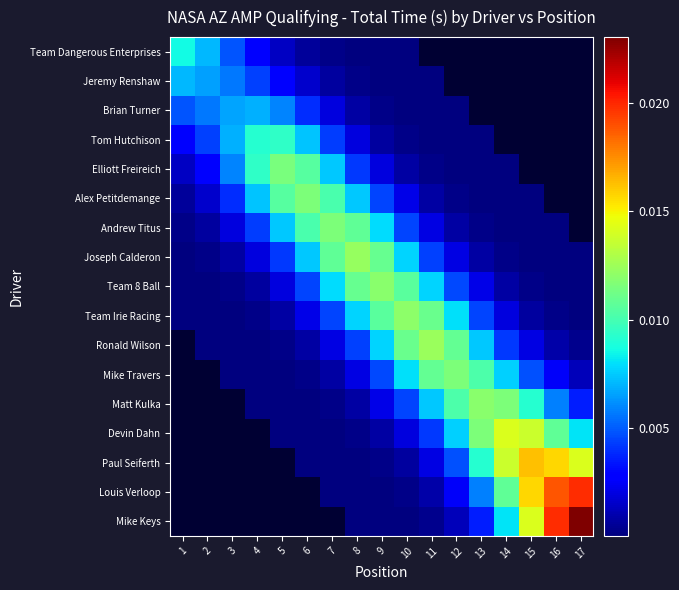

Reading left to right, transcribe all the data shown in this chart.

Team Dangerous Enterprises: 1=0.0	2=0.0	3=0.0	4=0.0	5=0.0	6=0.0	7=0.0	8=0.0	9=0.0	10=0.0	11=0.0	12=0.0	13=0.0	14=0.0	15=0.0	16=0.0	17=0.0
Jeremy Renshaw: 1=0.0	2=0.0	3=0.0	4=0.0	5=0.0	6=0.0	7=0.0	8=0.0	9=0.0	10=0.0	11=0.0	12=0.0	13=0.0	14=0.0	15=0.0	16=0.0	17=0.0
Brian Turner: 1=0.0	2=0.0	3=0.0	4=0.0	5=0.0	6=0.0	7=0.0	8=0.0	9=0.0	10=0.0	11=0.0	12=0.0	13=0.0	14=0.0	15=0.0	16=0.0	17=0.0
Tom Hutchison: 1=0.0	2=0.0	3=0.0	4=0.0	5=0.0	6=0.0	7=0.0	8=0.0	9=0.0	10=0.0	11=0.0	12=0.0	13=0.0	14=0.0	15=0.0	16=0.0	17=0.0
Elliott Freireich: 1=0.0	2=0.0	3=0.0	4=0.0	5=0.0	6=0.0	7=0.0	8=0.0	9=0.0	10=0.0	11=0.0	12=0.0	13=0.0	14=0.0	15=0.0	16=0.0	17=0.0
Alex Petitdemange: 1=0.0	2=0.0	3=0.0	4=0.0	5=0.0	6=0.0	7=0.0	8=0.0	9=0.0	10=0.0	11=0.0	12=0.0	13=0.0	14=0.0	15=0.0	16=0.0	17=0.0
Andrew Titus: 1=0.0	2=0.0	3=0.0	4=0.0	5=0.0	6=0.0	7=0.0	8=0.0	9=0.0	10=0.0	11=0.0	12=0.0	13=0.0	14=0.0	15=0.0	16=0.0	17=0.0
Joseph Calderon: 1=0.0	2=0.0	3=0.0	4=0.0	5=0.0	6=0.0	7=0.0	8=0.0	9=0.0	10=0.0	11=0.0	12=0.0	13=0.0	14=0.0	15=0.0	16=0.0	17=0.0
Team 8 Ball: 1=0.0	2=0.0	3=0.0	4=0.0	5=0.0	6=0.0	7=0.0	8=0.0	9=0.0	10=0.0	11=0.0	12=0.0	13=0.0	14=0.0	15=0.0	16=0.0	17=0.0
Team Irie Racing: 1=0.0	2=0.0	3=0.0	4=0.0	5=0.0	6=0.0	7=0.0	8=0.0	9=0.0	10=0.0	11=0.0	12=0.0	13=0.0	14=0.0	15=0.0	16=0.0	17=0.0
Ronald Wilson: 1=0.0	2=0.0	3=0.0	4=0.0	5=0.0	6=0.0	7=0.0	8=0.0	9=0.0	10=0.0	11=0.0	12=0.0	13=0.0	14=0.0	15=0.0	16=0.0	17=0.0
Mike Travers: 1=0.0	2=0.0	3=0.0	4=0.0	5=0.0	6=0.0	7=0.0	8=0.0	9=0.0	10=0.0	11=0.0	12=0.0	13=0.0	14=0.0	15=0.0	16=0.0	17=0.0
Matt Kulka: 1=0.0	2=0.0	3=0.0	4=0.0	5=0.0	6=0.0	7=0.0	8=0.0	9=0.0	10=0.0	11=0.0	12=0.0	13=0.0	14=0.0	15=0.0	16=0.0	17=0.0
Devin Dahn: 1=0.0	2=0.0	3=0.0	4=0.0	5=0.0	6=0.0	7=0.0	8=0.0	9=0.0	10=0.0	11=0.0	12=0.0	13=0.0	14=0.0	15=0.0	16=0.0	17=0.0
Paul Seiferth: 1=0.0	2=0.0	3=0.0	4=0.0	5=0.0	6=0.0	7=0.0	8=0.0	9=0.0	10=0.0	11=0.0	12=0.0	13=0.0	14=0.0	15=0.0	16=0.0	17=0.0
Louis Verloop: 1=0.0	2=0.0	3=0.0	4=0.0	5=0.0	6=0.0	7=0.0	8=0.0	9=0.0	10=0.0	11=0.0	12=0.0	13=0.0	14=0.0	15=0.0	16=0.0	17=0.0
Mike Keys: 1=0.0	2=0.0	3=0.0	4=0.0	5=0.0	6=0.0	7=0.0	8=0.0	9=0.0	10=0.0	11=0.0	12=0.0	13=0.0	14=0.0	15=0.0	16=0.0	17=0.0